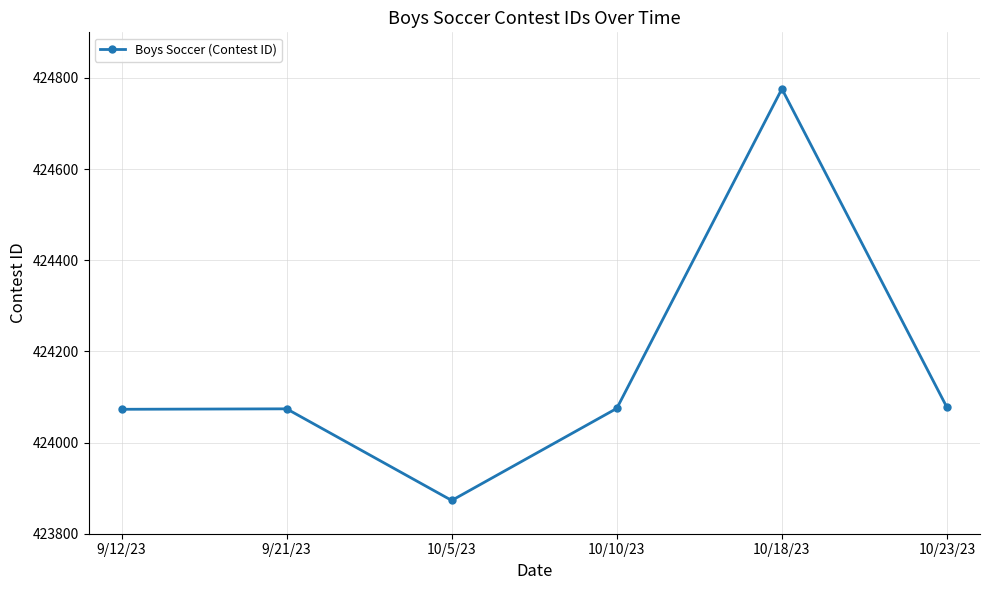

Is it true that the value at 10/10/23 is 424075?

True